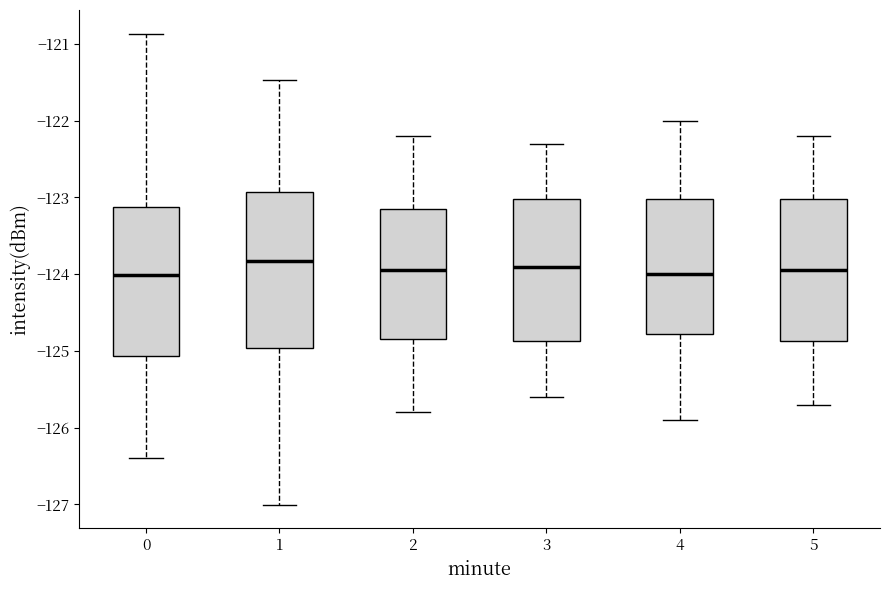

Reading left to right, transcribe this box plot: for each box, give where its median line is, the range the box spans, and where its two whiskers end, as read against the y-axis. The values are not printed on the chart, so give them approximately, as read against the axis.

0: median -124.0, box -125.1 to -123.1, whiskers -126.4 to -120.9
1: median -123.8, box -125.0 to -122.9, whiskers -127.0 to -121.5
2: median -123.9, box -124.8 to -123.1, whiskers -125.8 to -122.2
3: median -123.9, box -124.9 to -123.0, whiskers -125.6 to -122.3
4: median -124.0, box -124.8 to -123.0, whiskers -125.9 to -122.0
5: median -123.9, box -124.9 to -123.0, whiskers -125.7 to -122.2